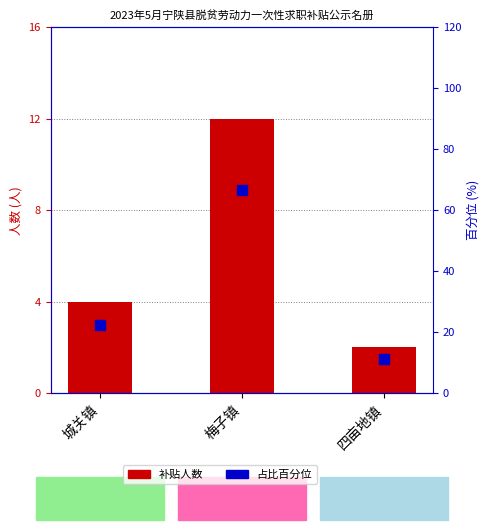

At which category is the sum across all series the highest?

梅子镇